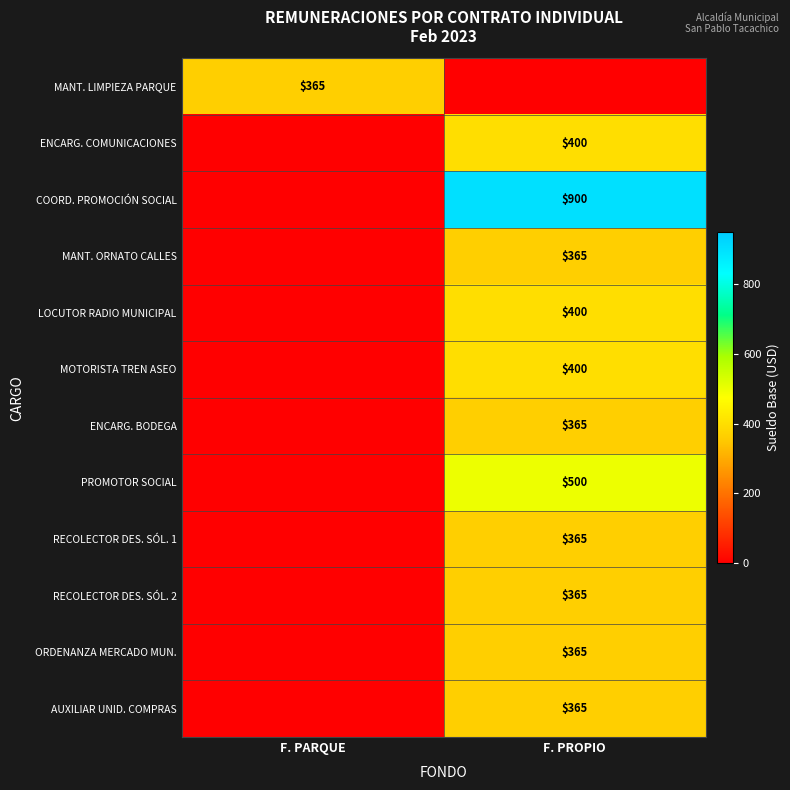

True or false: RECOLECTOR DES. SÓL. 2 has a value of 365 at F. PROPIO.

True